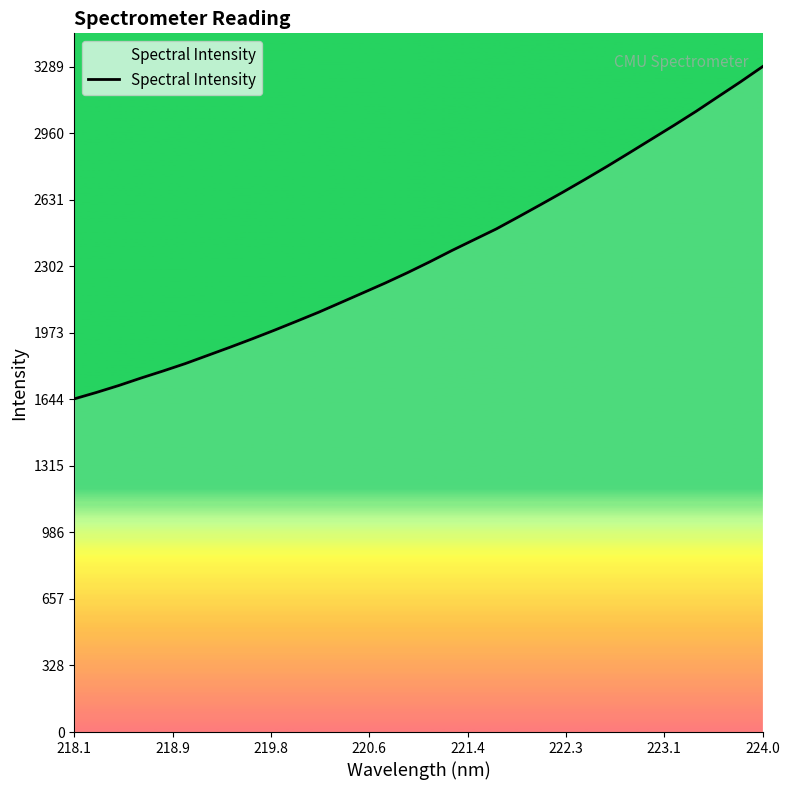

What is the smallest value displayed?

1647.0